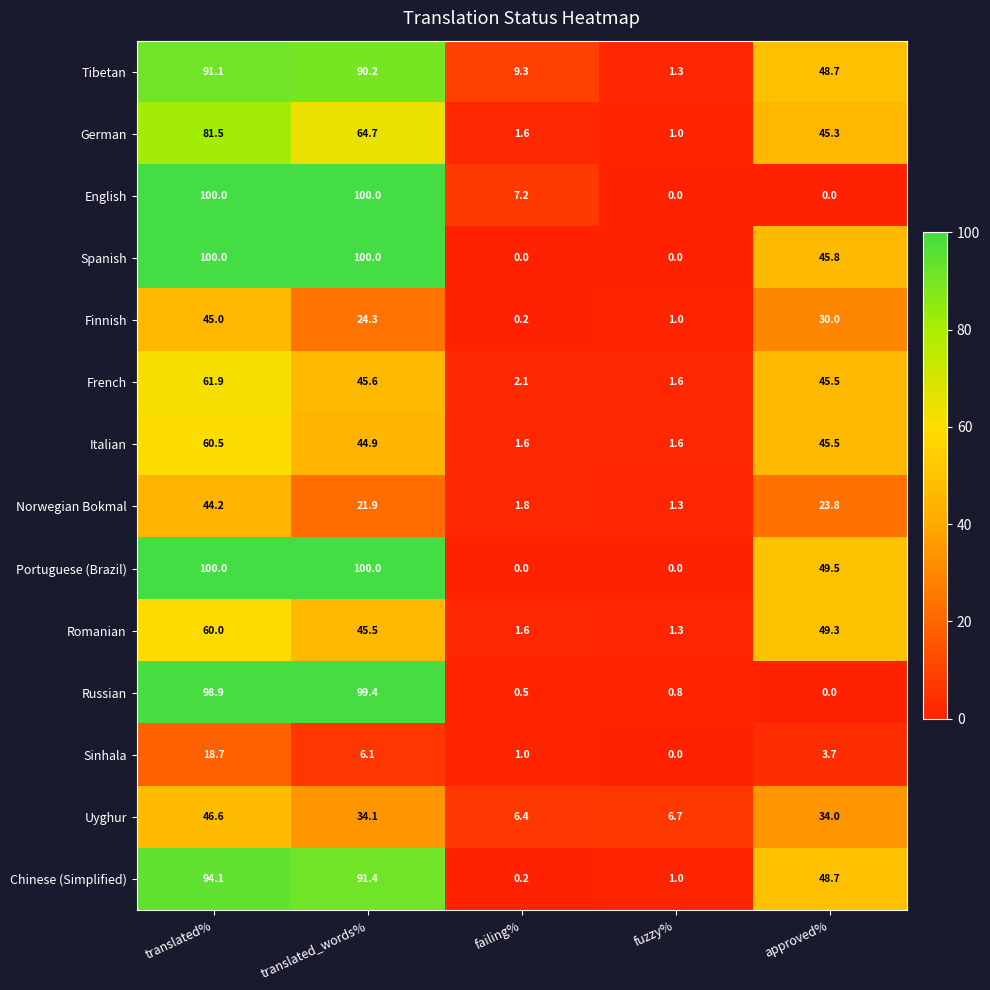

At which label is Chinese (Simplified) closest to 47?

approved%